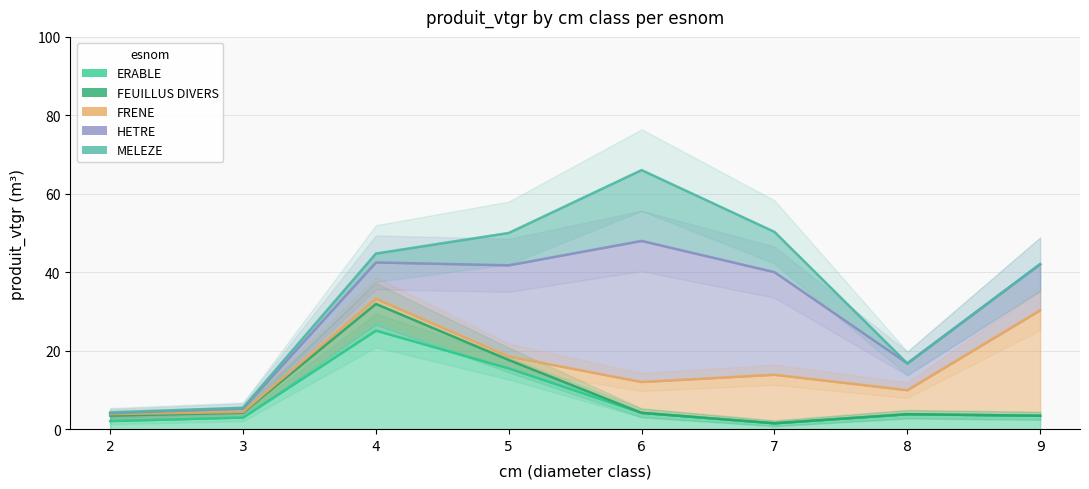

How many series are shown in this chart?

5